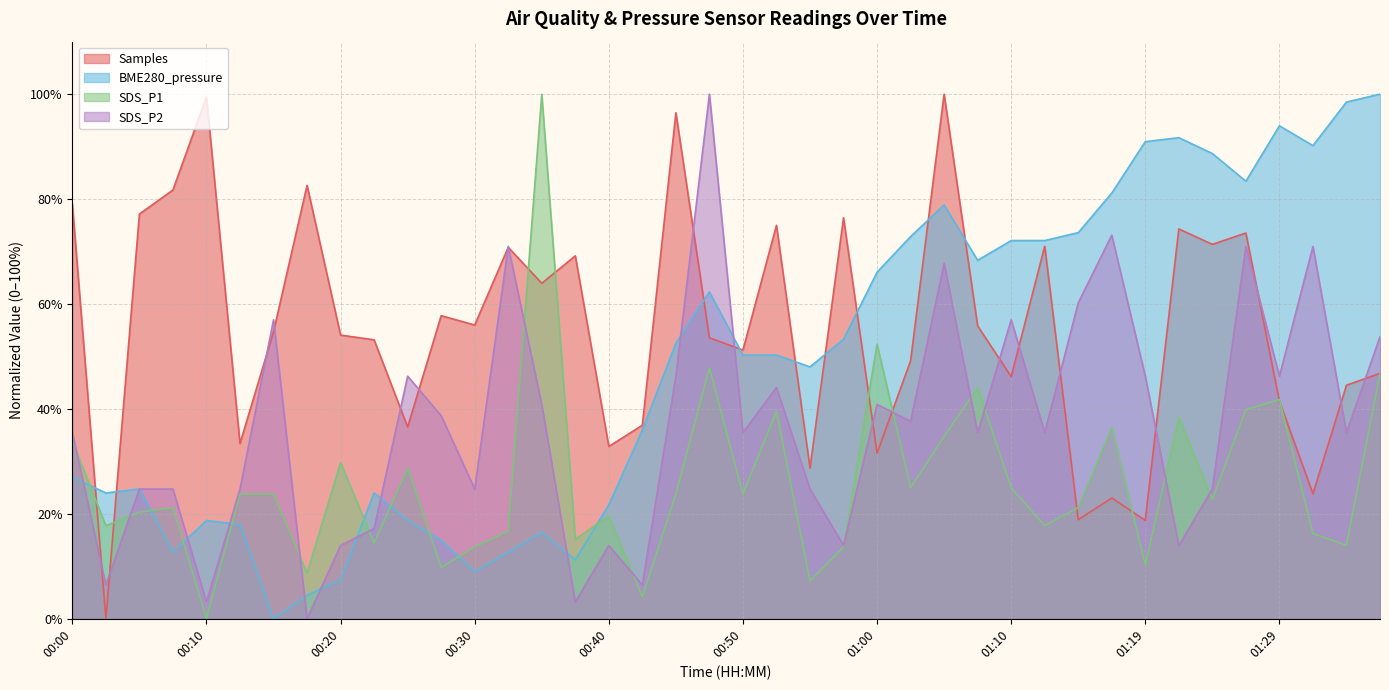

List the series in order of their peak value, highest first.

SDS_P1, SDS_P2